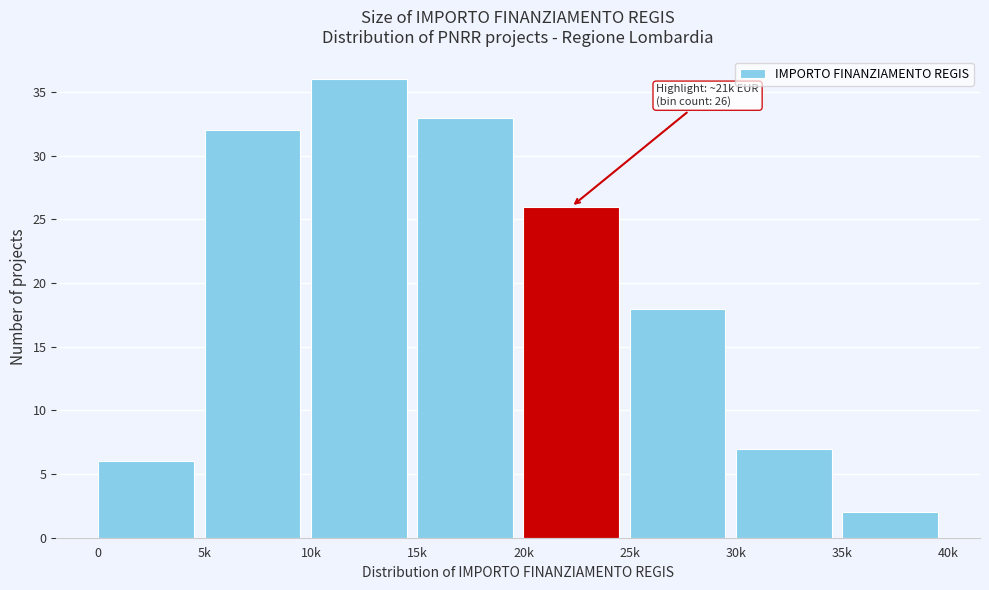

Reading left to right, transcribe all the data shown in this chart.

0=6	5k=32	10k=36	15k=33	20k=26	25k=18	30k=7	35k=2